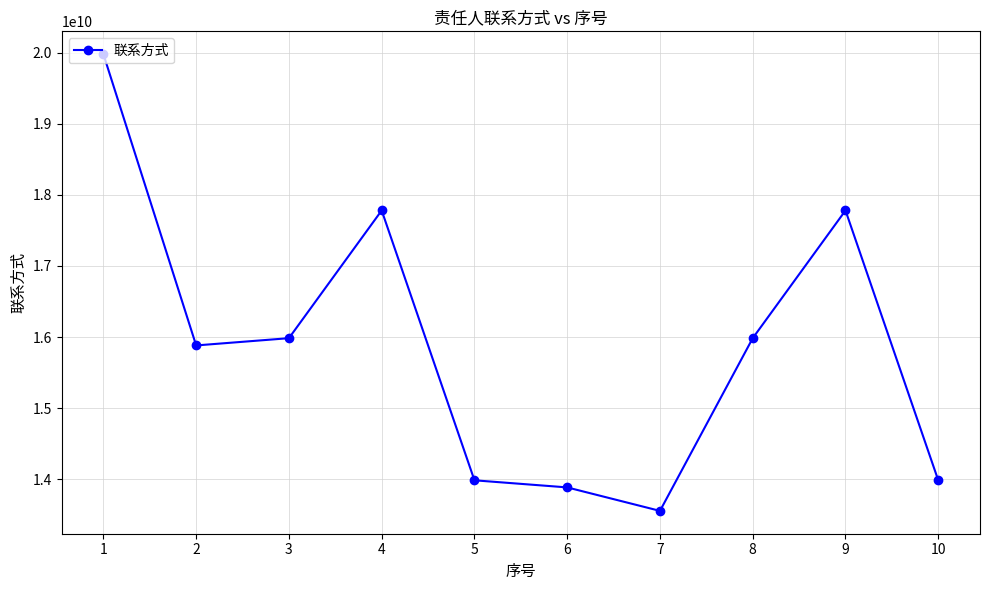

At which category does the chart reach its peak across all series?

1